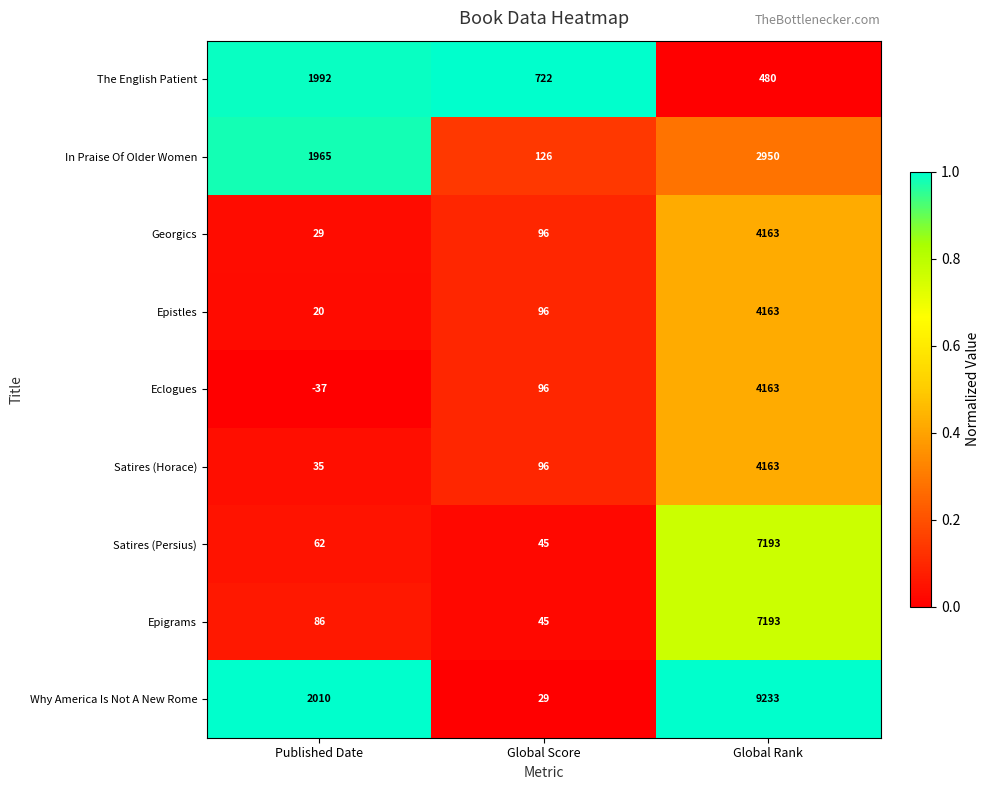

At how many categories does at least one series exceed 0?

3